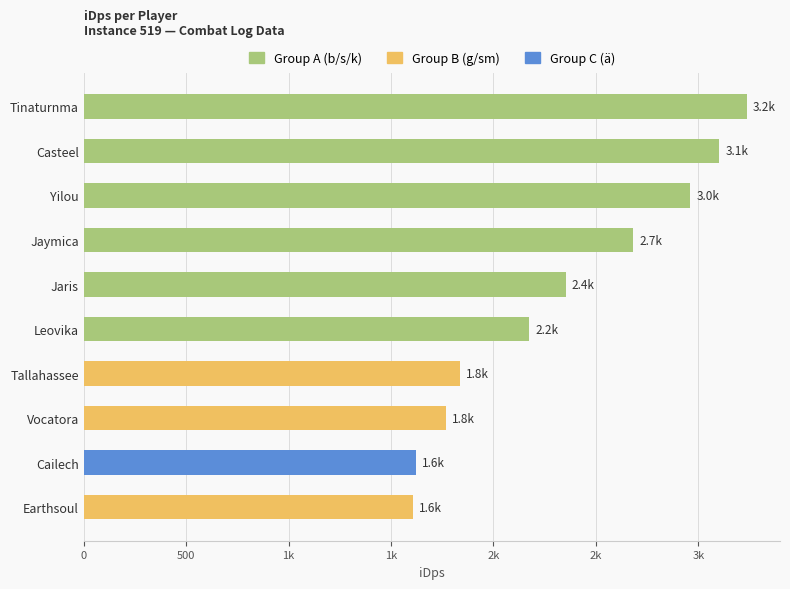

True or false: the data shows 1374.3 at Tinaturnma.

False